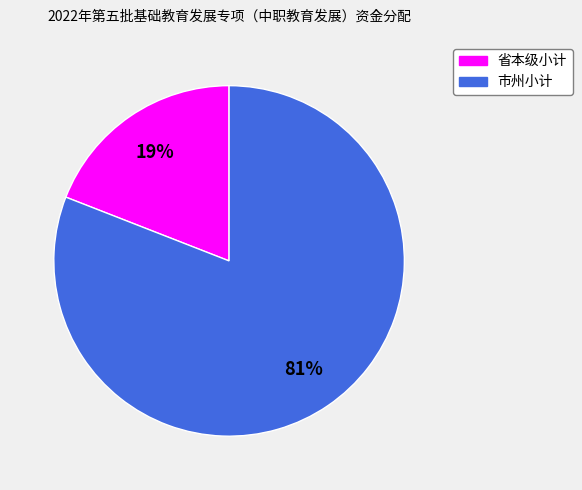

To the nearest percent, what is the difference between the 省本级小计 and 市州小计 slice percentages?

62%